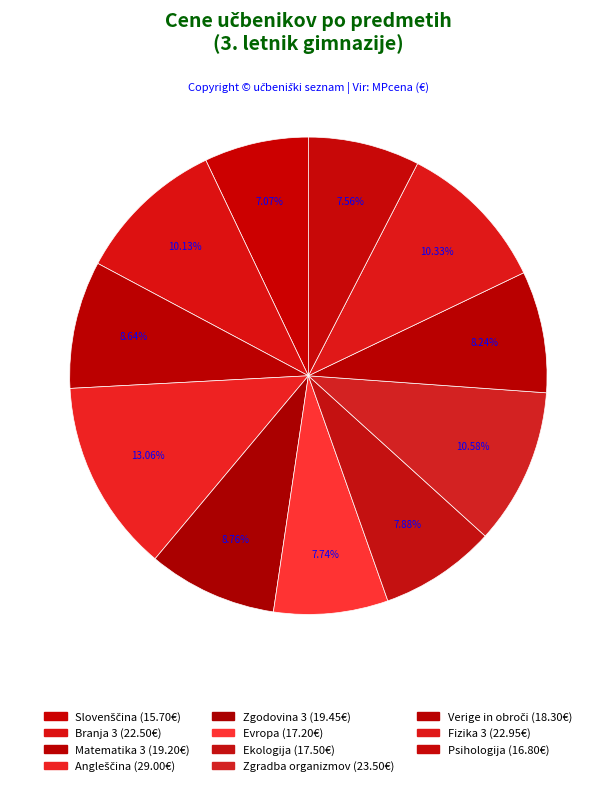

What is the largest slice in the pie chart?

Angleščina